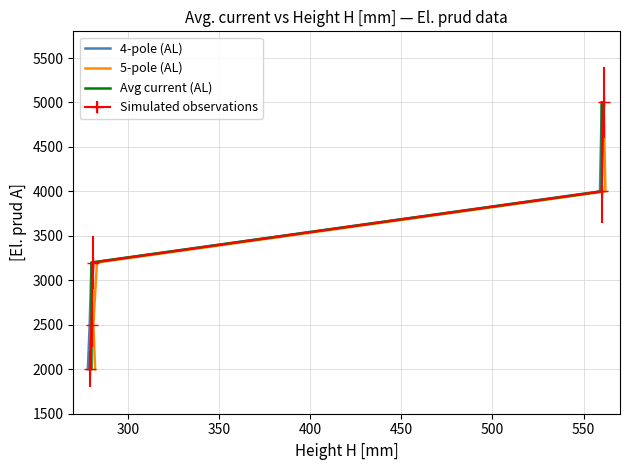

Between 450 and 300, which is larger?

450